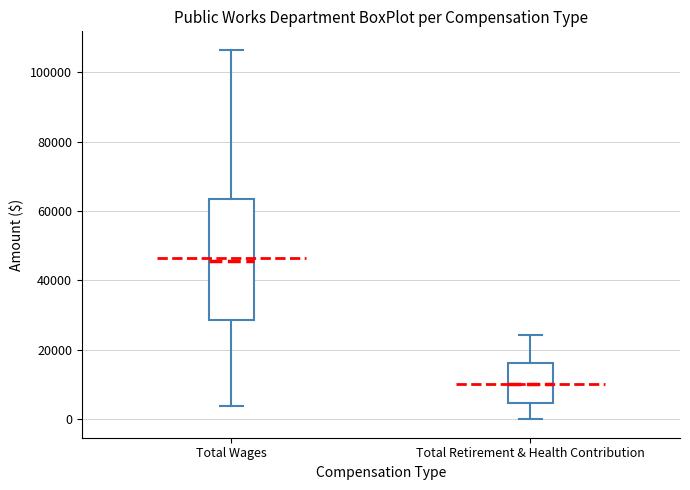

Reading left to right, read every box against the y-axis: the position of its median line, the range the box covers, and the ends of its whiskers. The values are not printed on the chart, so give them approximately, as read against the axis.

Total Wages: median 46000, box 28000 to 64000, whiskers 4000 to 106000
Total Retirement & Health Contribution: median 10000, box 4000 to 16000, whiskers 0 to 24000